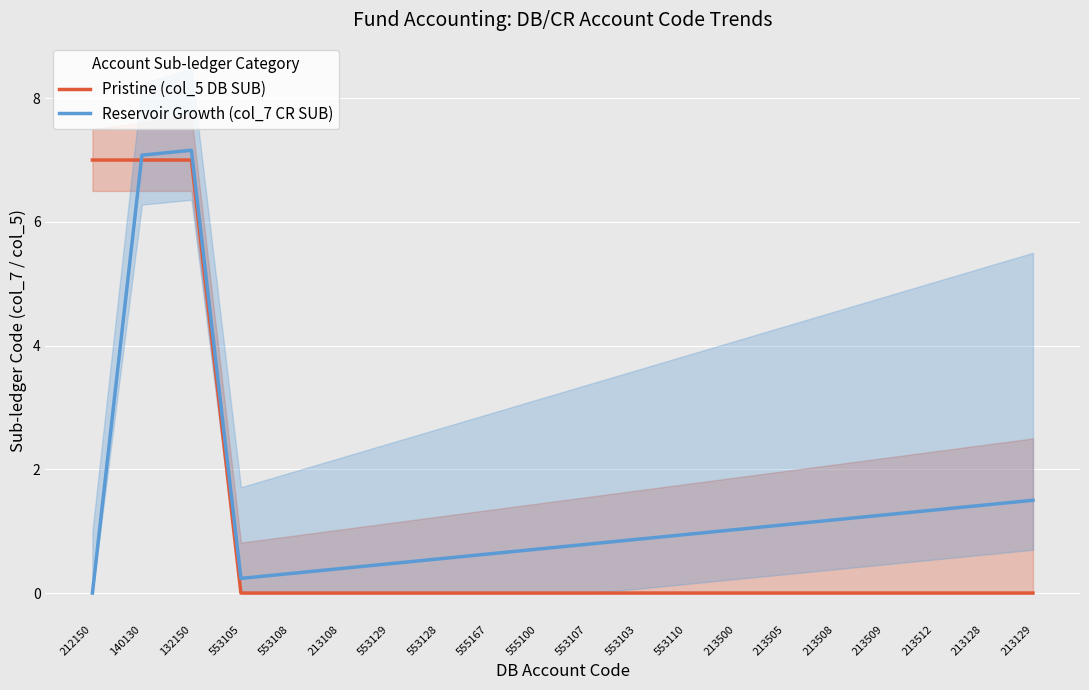

What is the greatest value displayed?

7.2